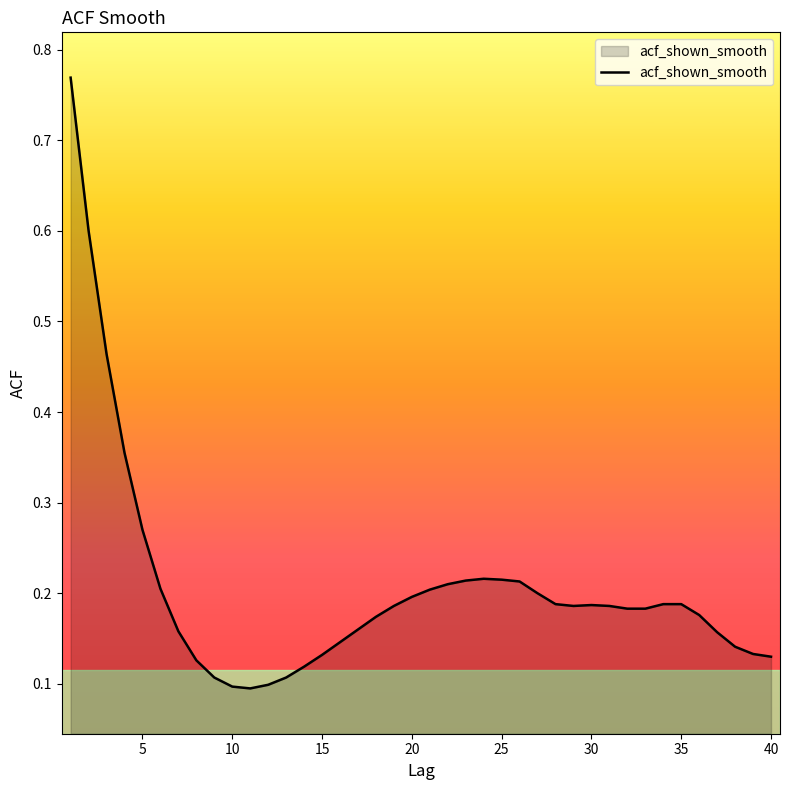

Is this an area chart (filled region under the line)?

Yes